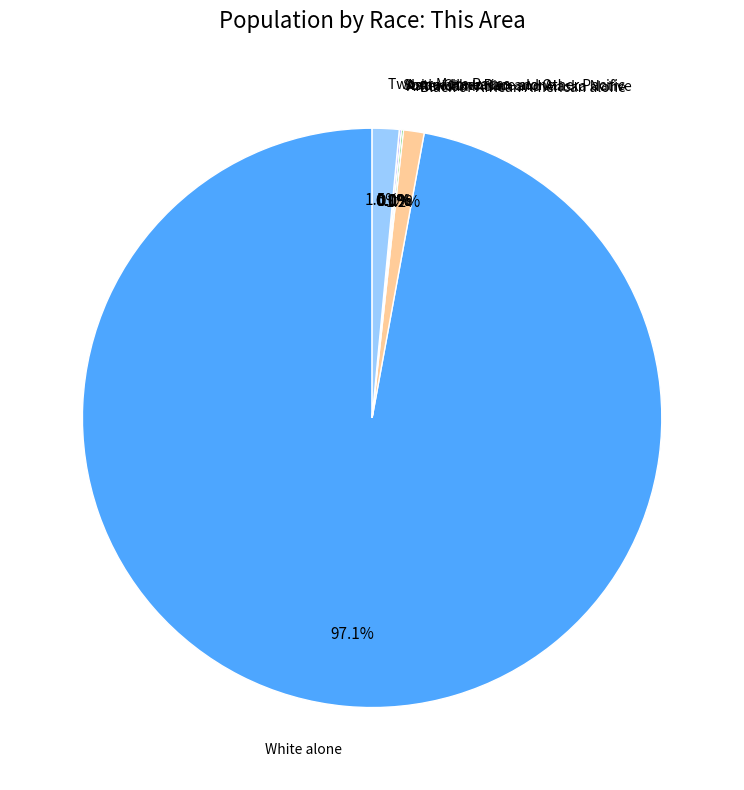

What is the change in value from Native Hawaiian and Other Pacific to Two or More Races?

+12